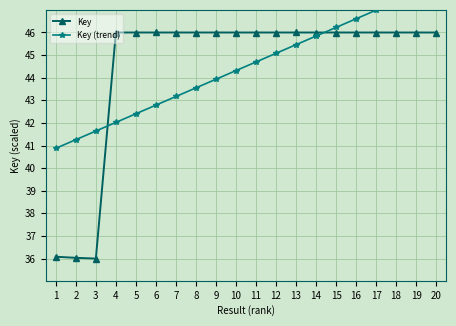

At which label is Key closest to 41?

1